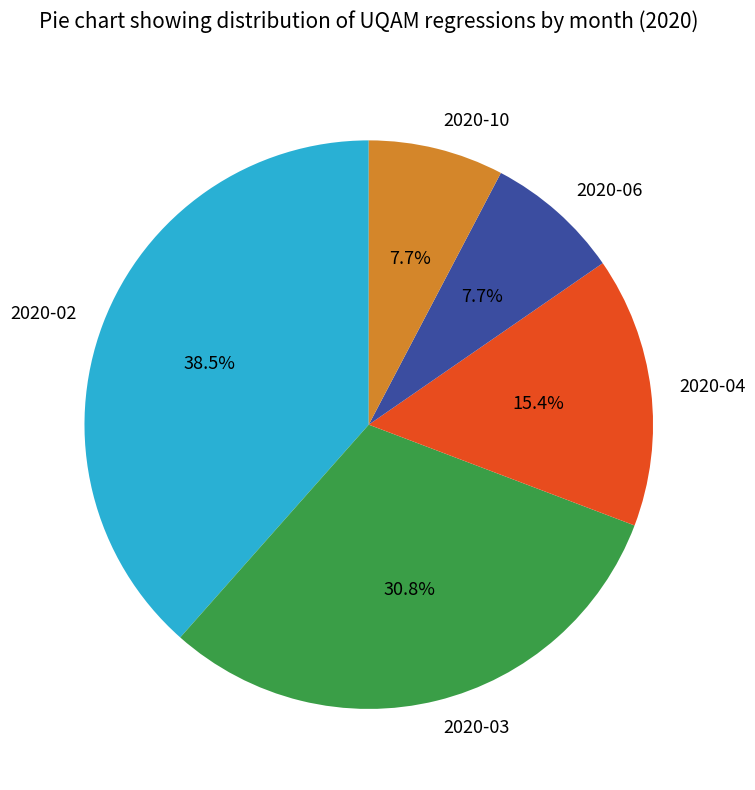

How many segments does this pie chart have?

5